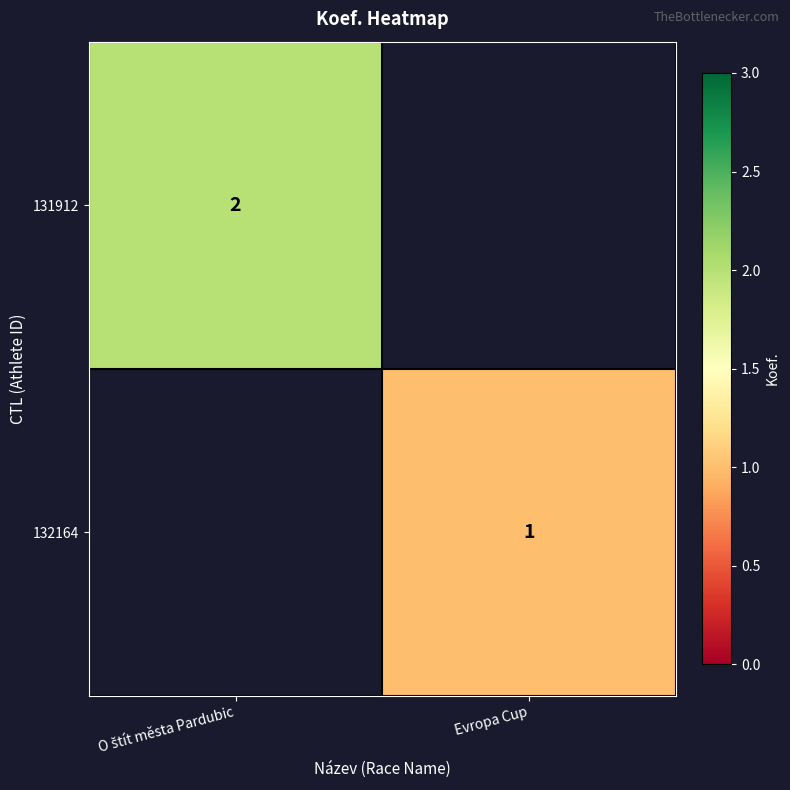

The 132164 series shows 2 at Evropa Cup. True or false?

False